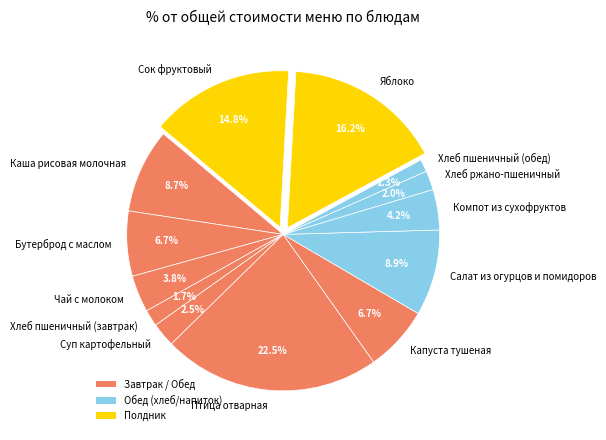

To the nearest percent, what percentage of the pie is Салат из огурцов и помидоров?

9%